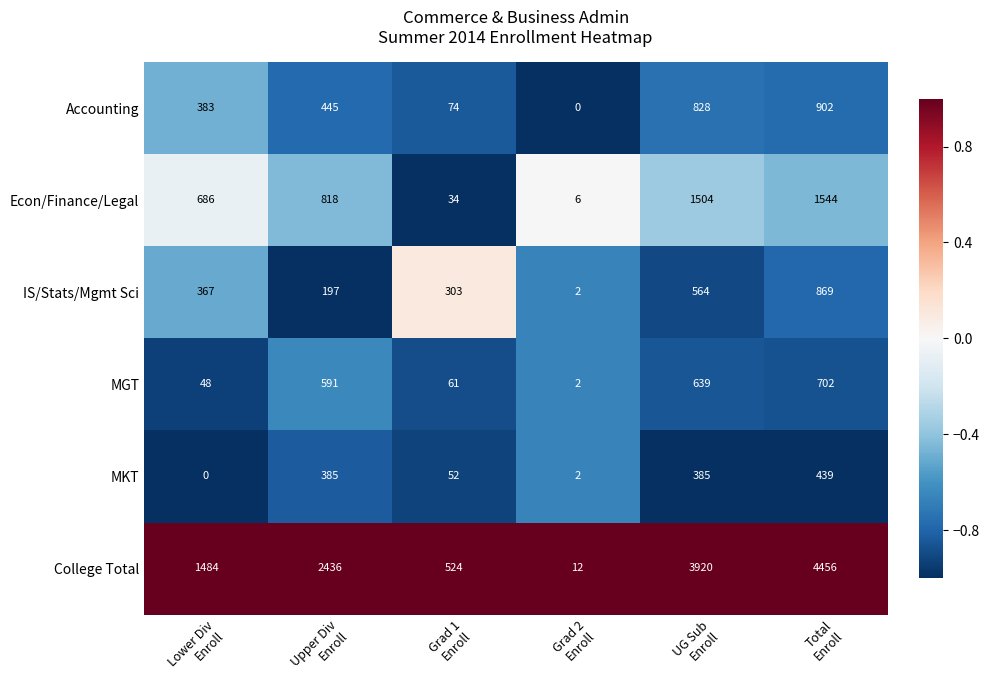

What is the spread (max minus min) of values at Grad 2
Enroll?

12